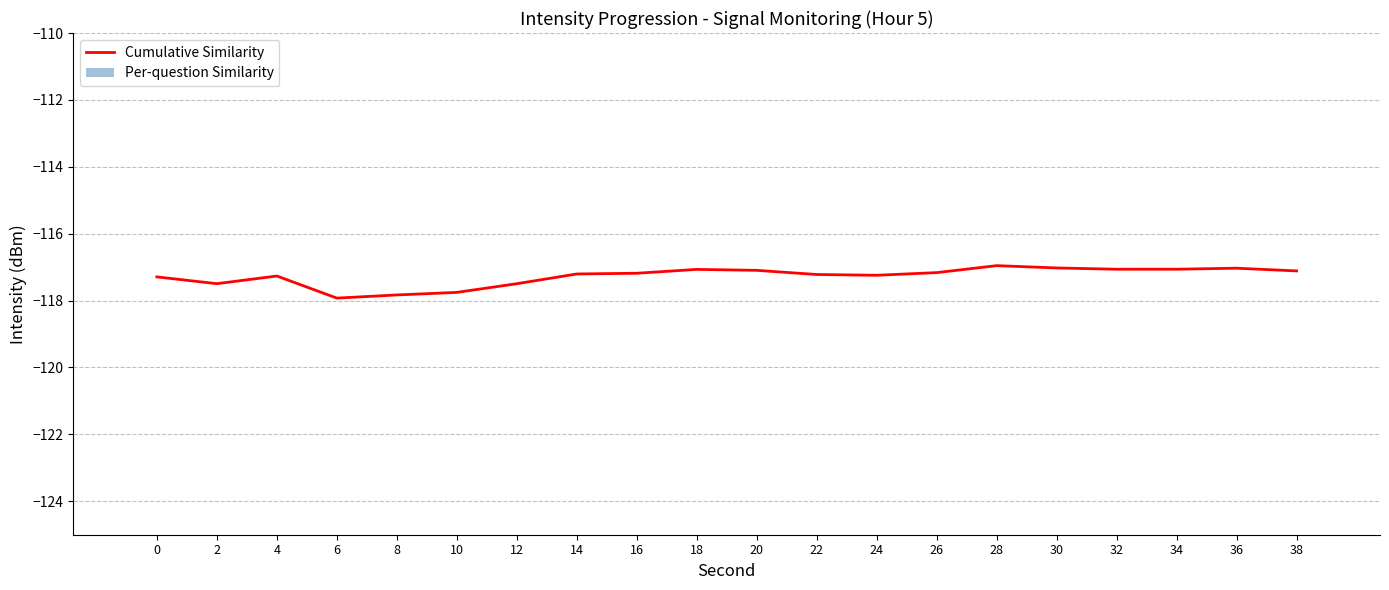

Does the chart contain any negative values?

Yes